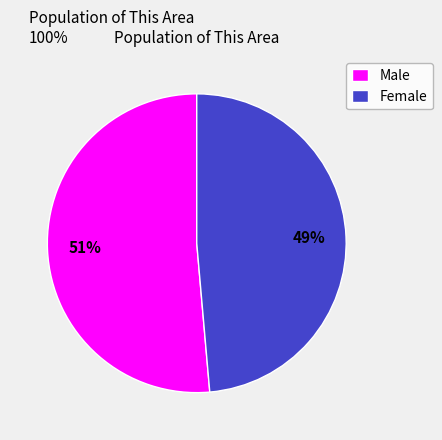

Which has a higher value, Female or Male?

Male